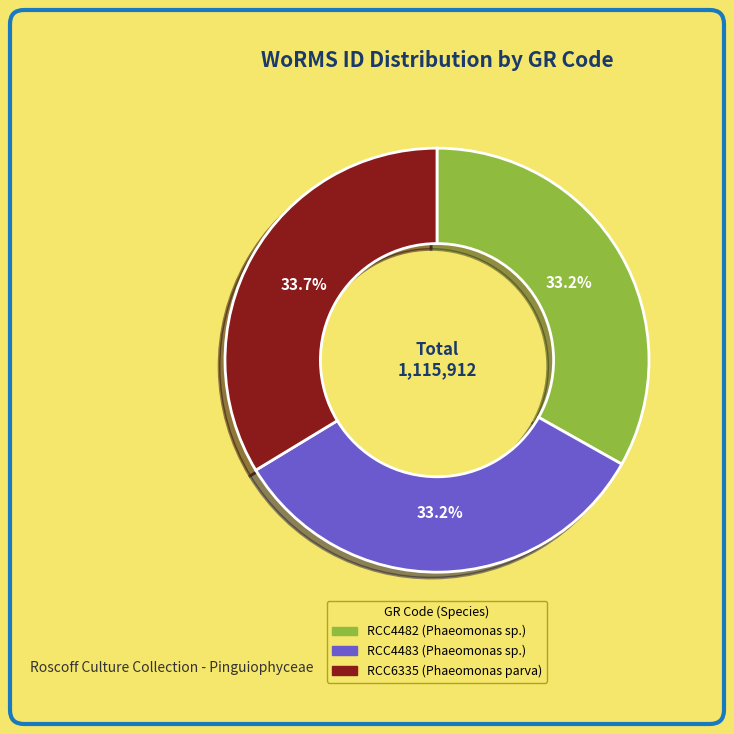

Combined, do RCC4482 and RCC6335 account for over 50%?

Yes